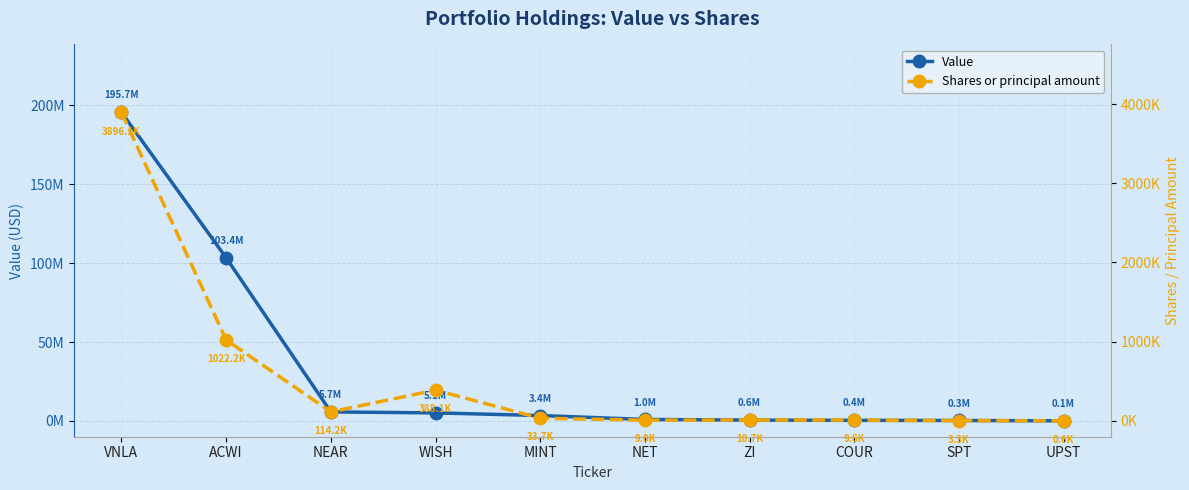

What is the total value across all series at ZI?

567689